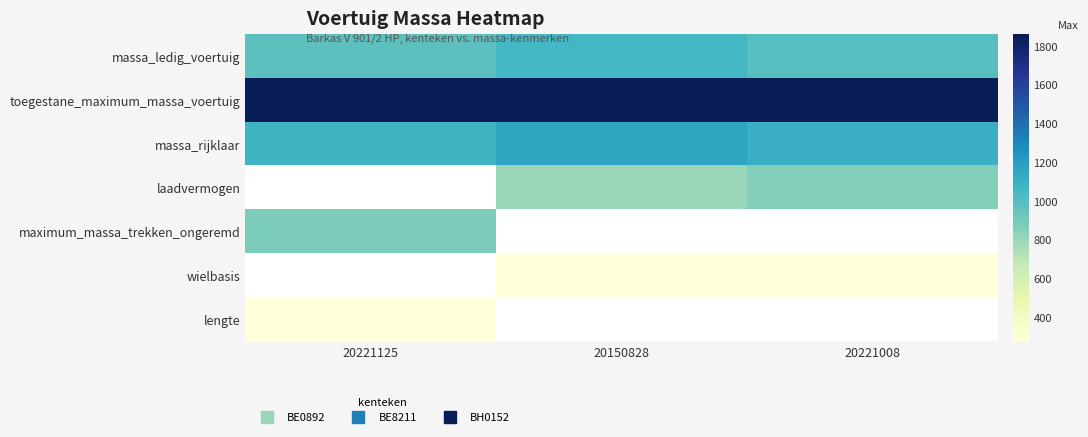

Is it true that wielbasis equals 279.0 at 20221008?

True